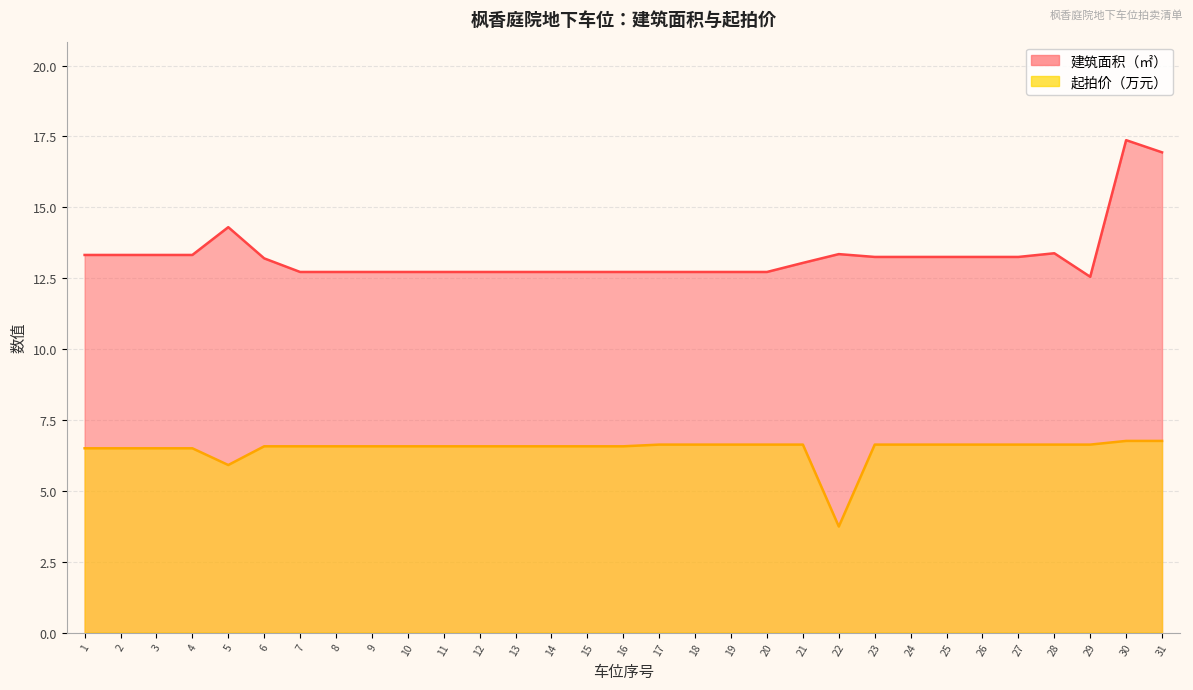

What is the difference between the second highest and second lowest values in the 建筑面积（㎡） series?

4.2